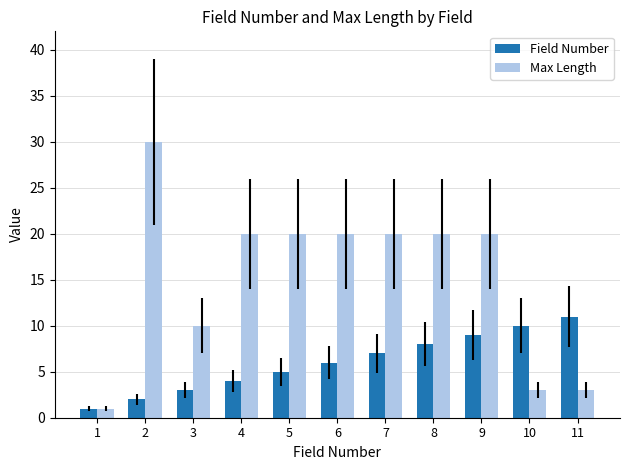

What is the maximum value for Max Length?

30